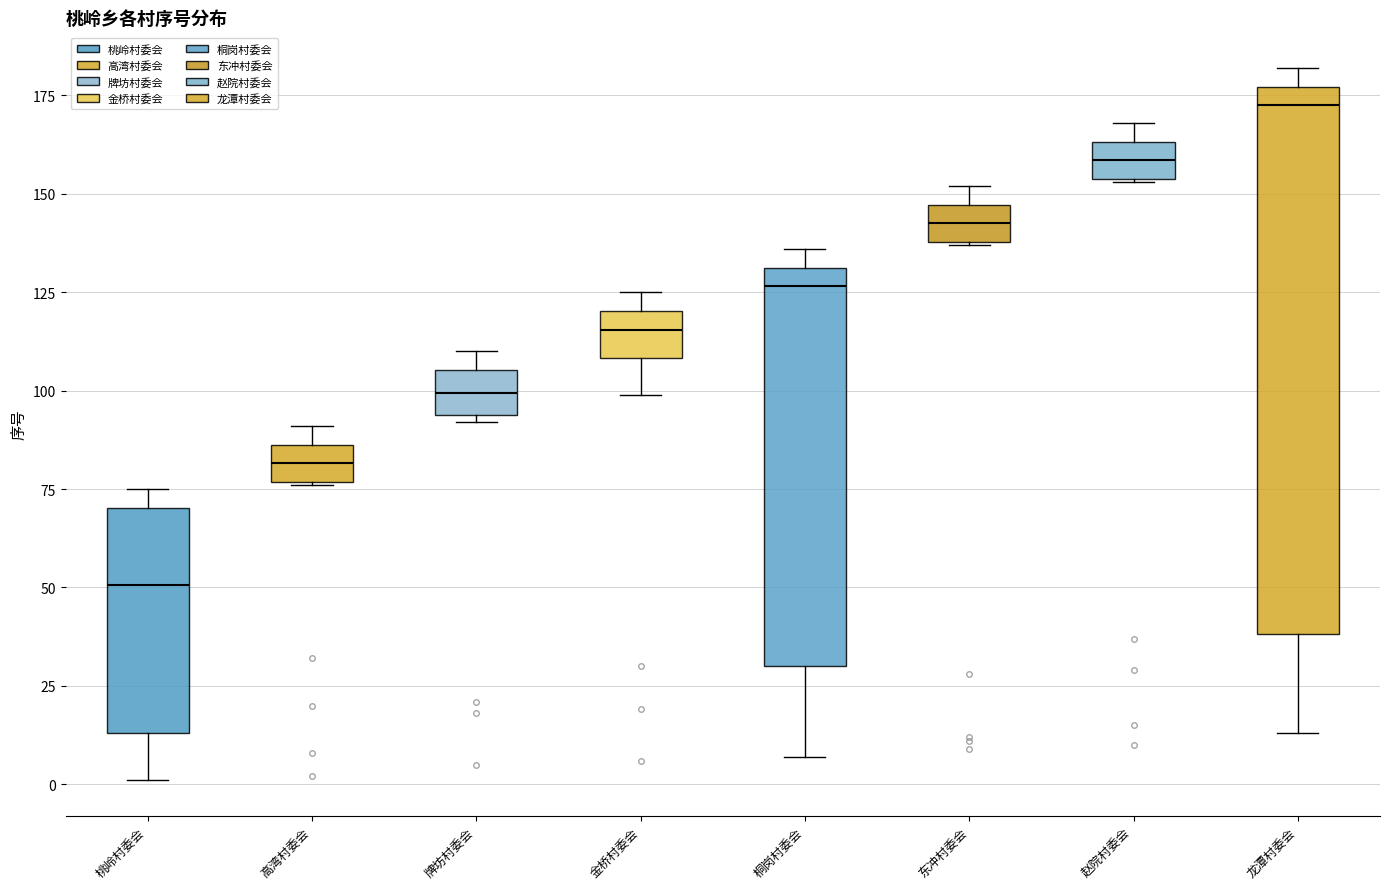

Reading left to right, transcribe this box plot: for each box, give where its median line is, the range the box spans, and where its two whiskers end, as read against the y-axis. The values are not printed on the chart, so give them approximately, as read against the axis.

桃岭村委会: median 50, box 15 to 70, whiskers 0 to 75
高湾村委会: median 80, box 75 to 85, whiskers 75 to 90
牌坊村委会: median 100, box 95 to 105, whiskers 90 to 110
金桥村委会: median 115, box 110 to 120, whiskers 100 to 125
桐岗村委会: median 125, box 30 to 130, whiskers 5 to 135
东冲村委会: median 145 (inside the box), box 140 to 145, whiskers 135 to 150
赵院村委会: median 160, box 155 to 165, whiskers 155 to 170
龙潭村委会: median 175 (just below the box's upper edge), box 40 to 175, whiskers 15 to 180